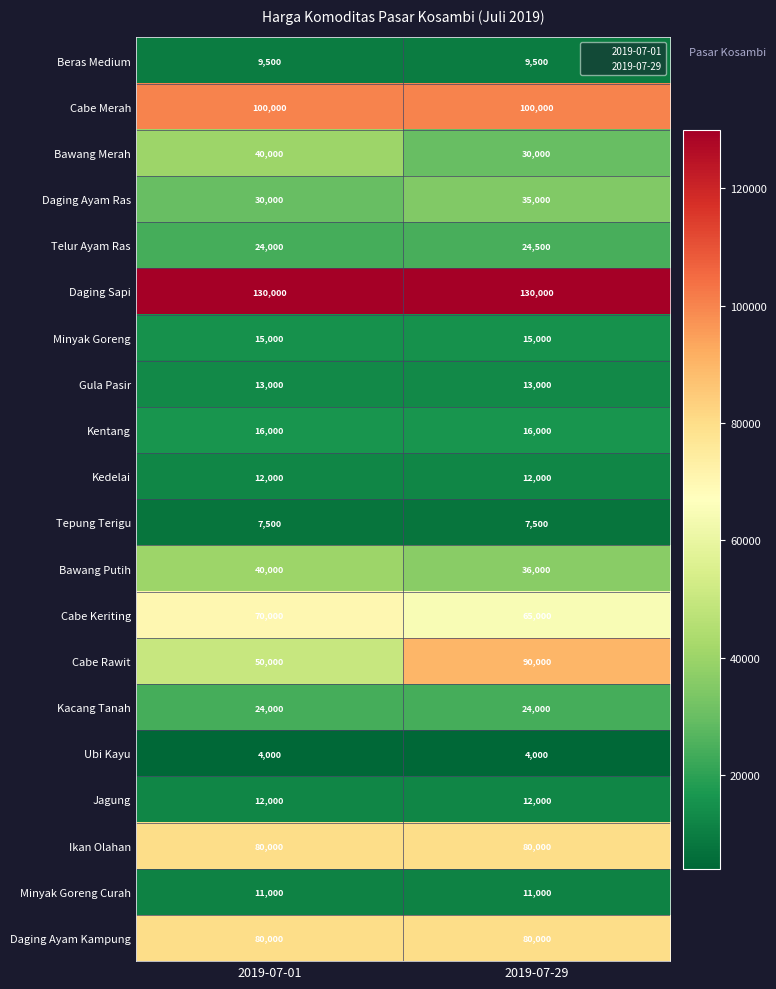

What is the difference between the maximum and minimum values in the Bawang Putih series?

4000